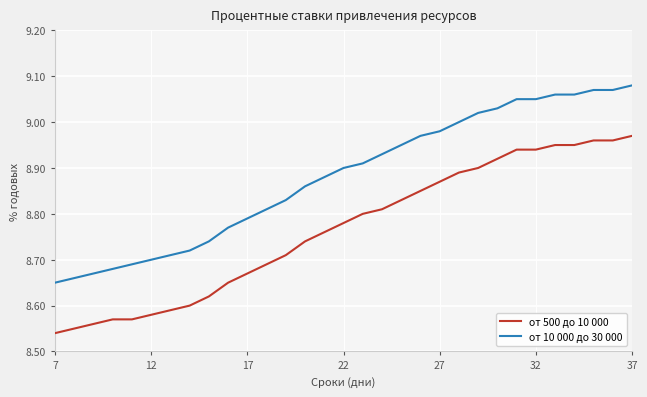

Which series has the largest total across all categories?

от 10 000 до 30 000